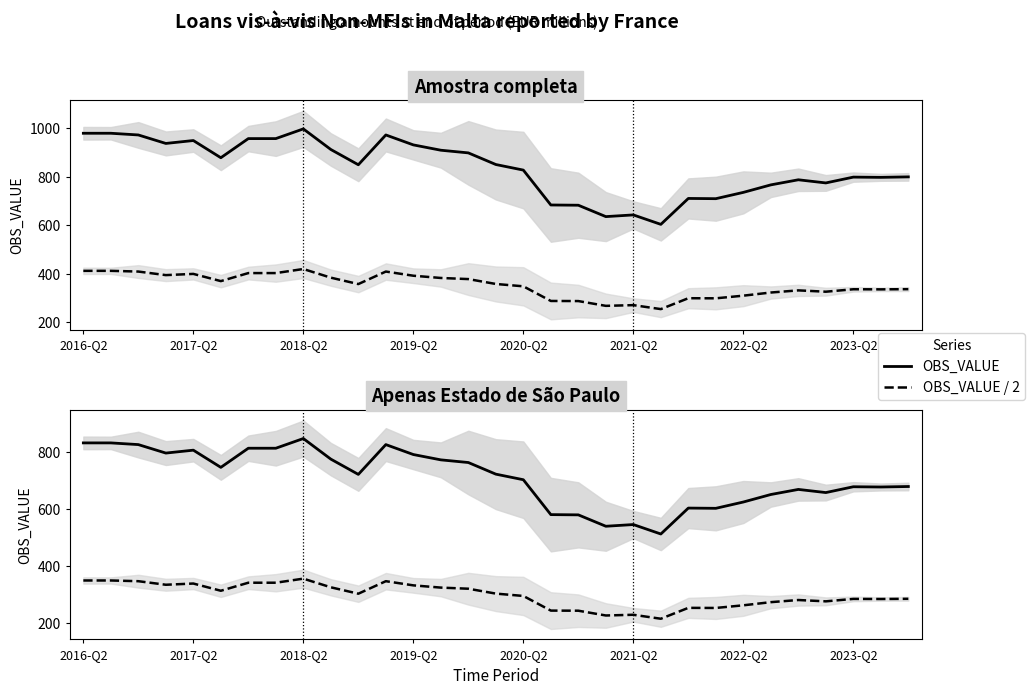

What position from the left is 14?

15